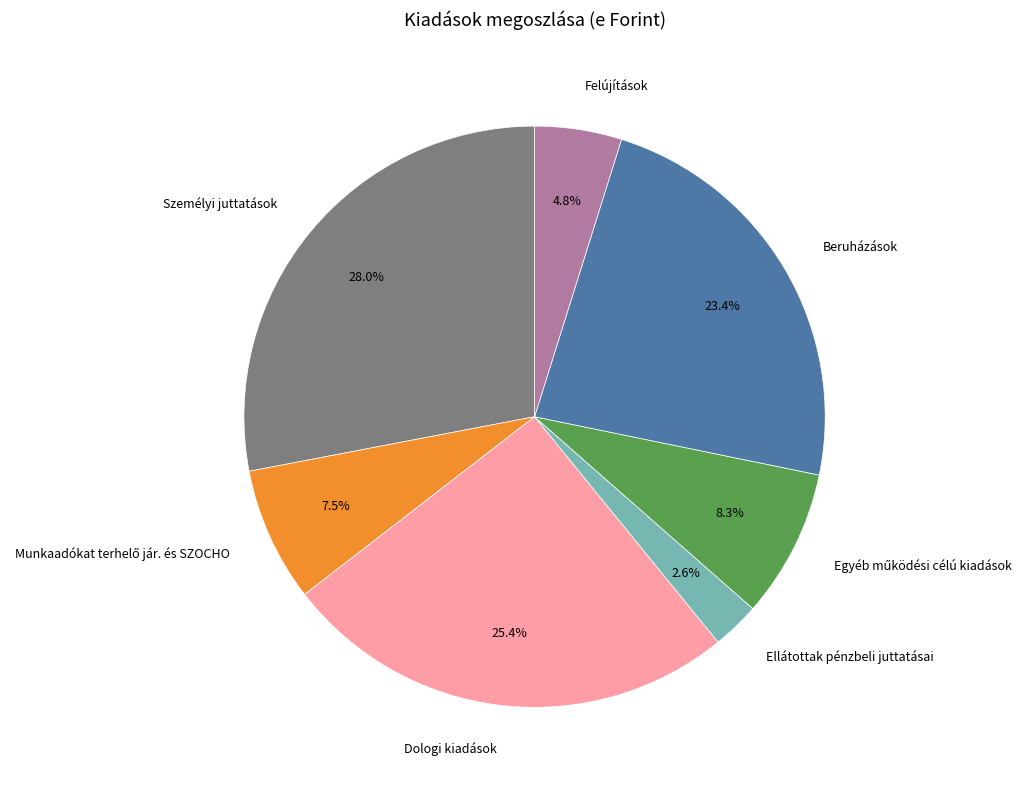

Between Beruházások and Felújítások, which is larger?

Beruházások